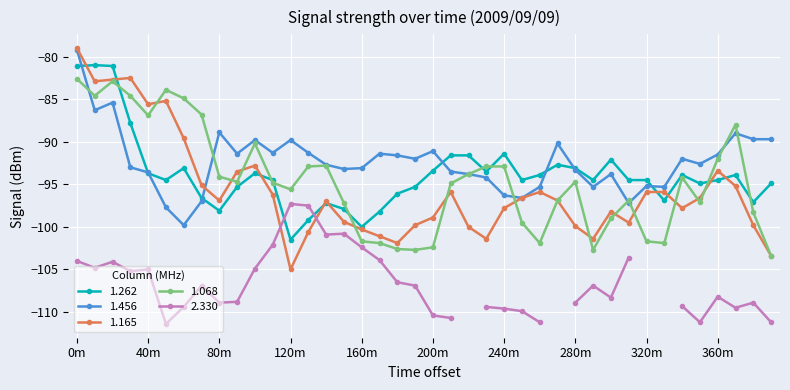

At which label does 1.456 reach its peak?

0m